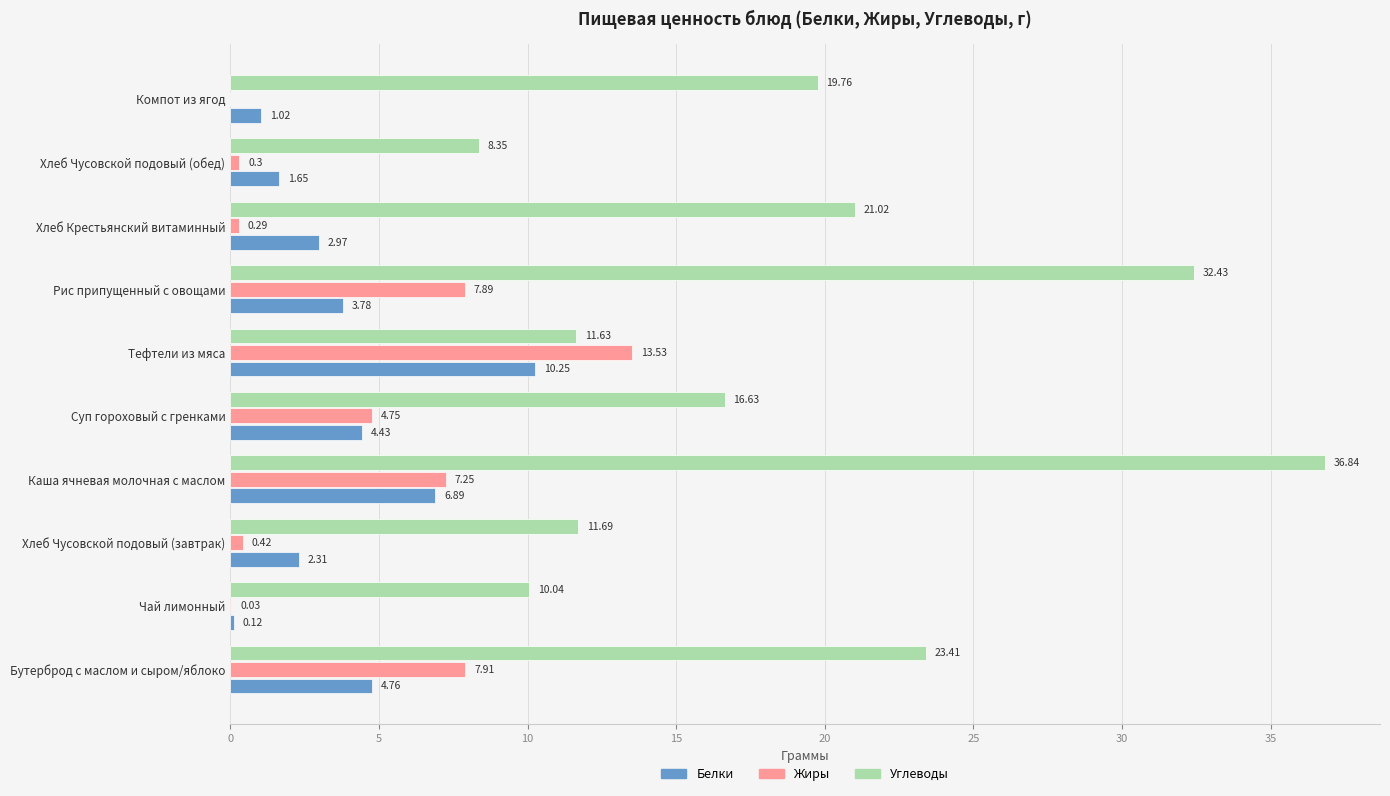

Which category has the highest value in the Жиры series?

Тефтели из мяса